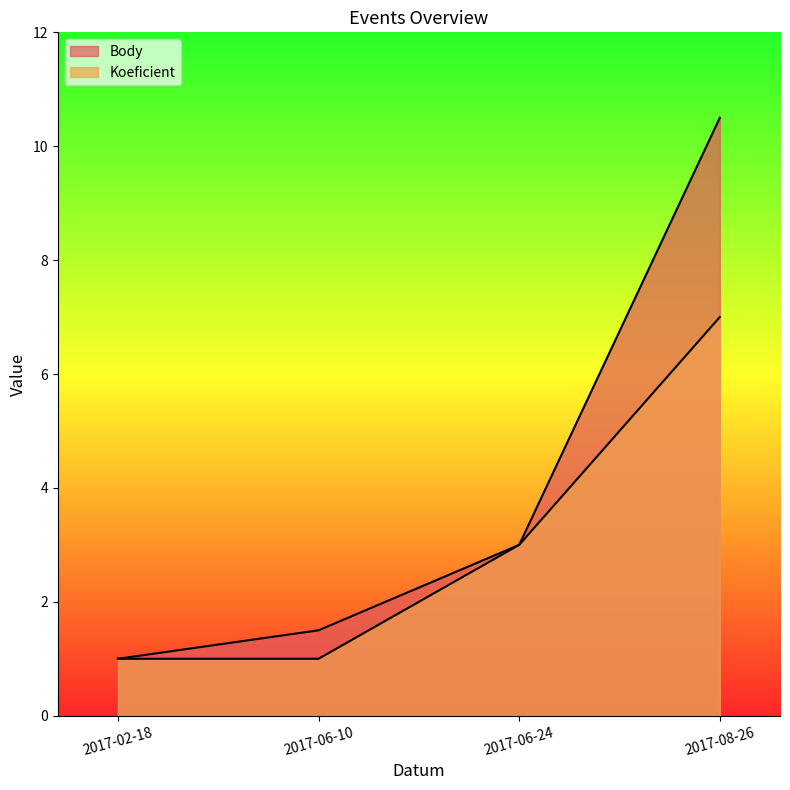

Which series has the largest total across all categories?

Body